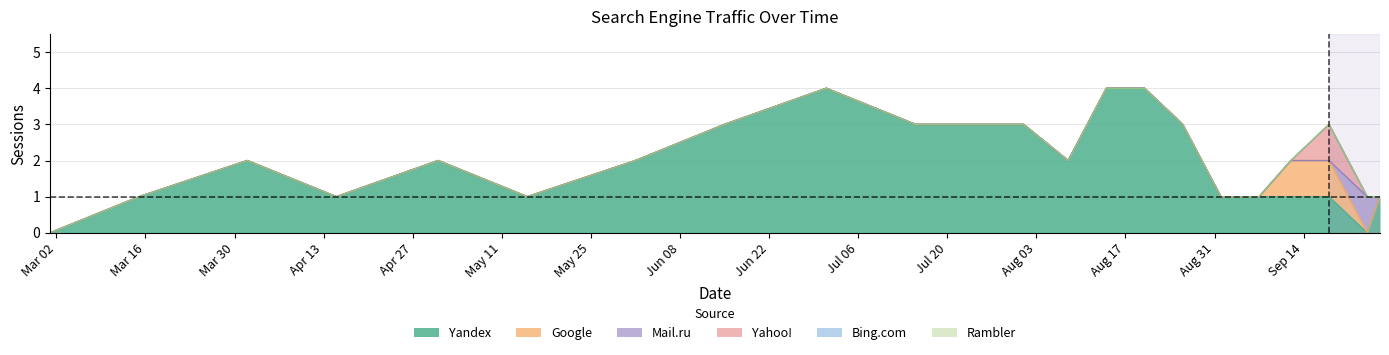

Does the chart display data point markers on the line(s)?

No